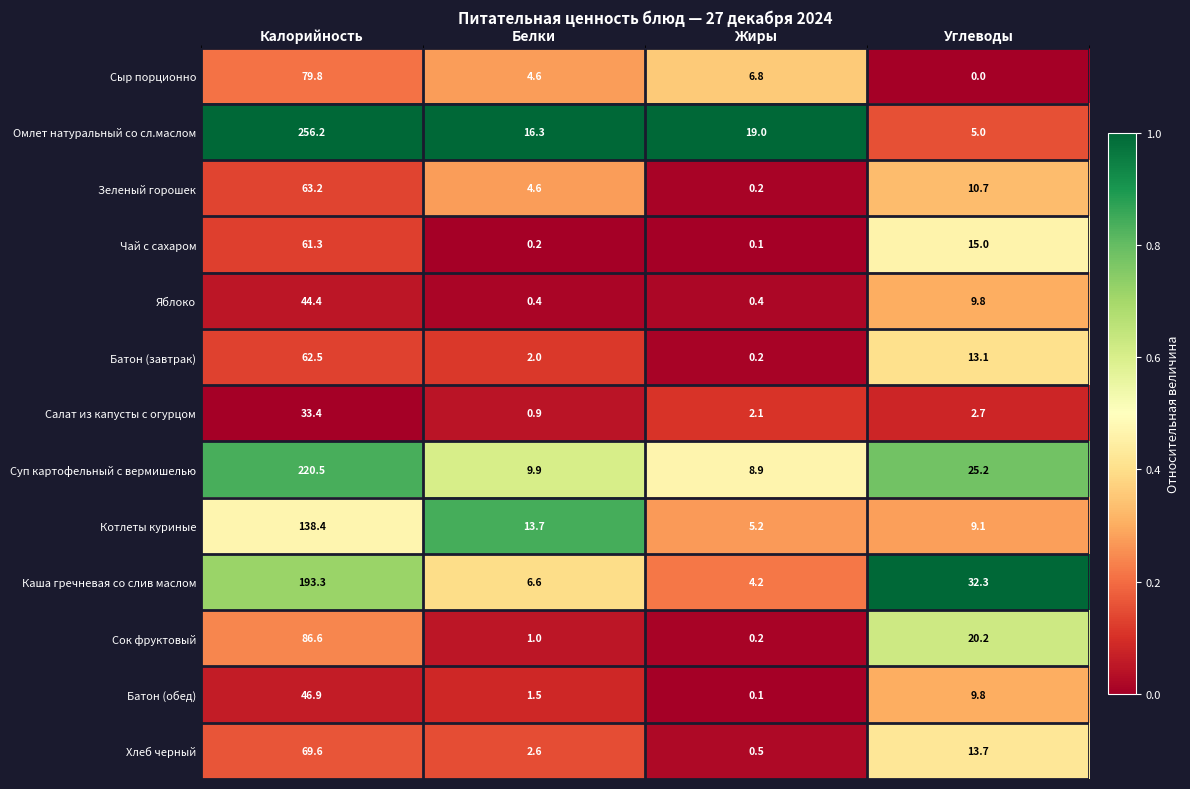

Rank the series by their maximum value, from lowest to highest.

Салат из капусты с огурцом, Яблоко, Батон (обед), Чай с сахаром, Батон (завтрак), Зеленый горошек, Хлеб черный, Сыр порционно, Сок фруктовый, Котлеты куриные, Каша гречневая со слив маслом, Суп картофельный с вермишелью, Омлет натуральный со сл.маслом